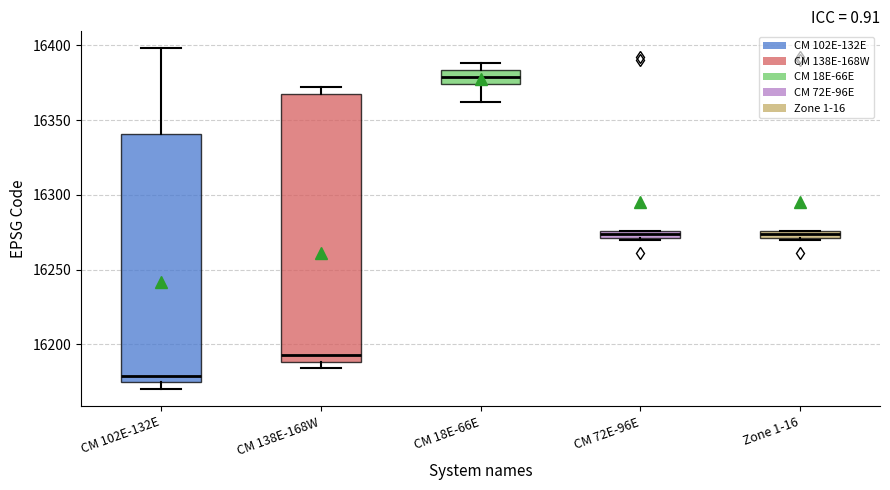

Which box has the highest median line?

CM 18E-66E